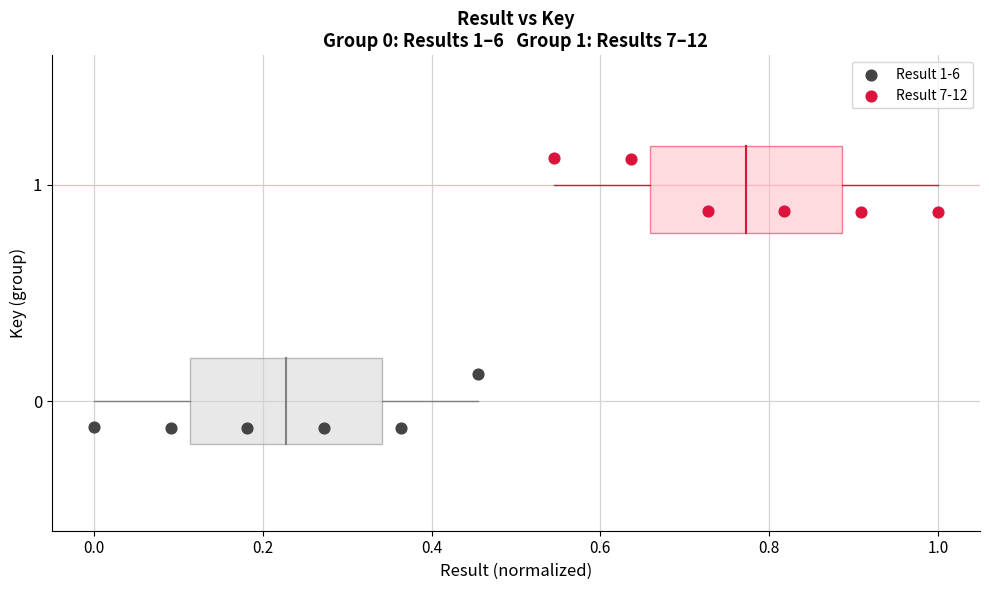

Which series reaches the maximum Y coordinate?

Result 7-12